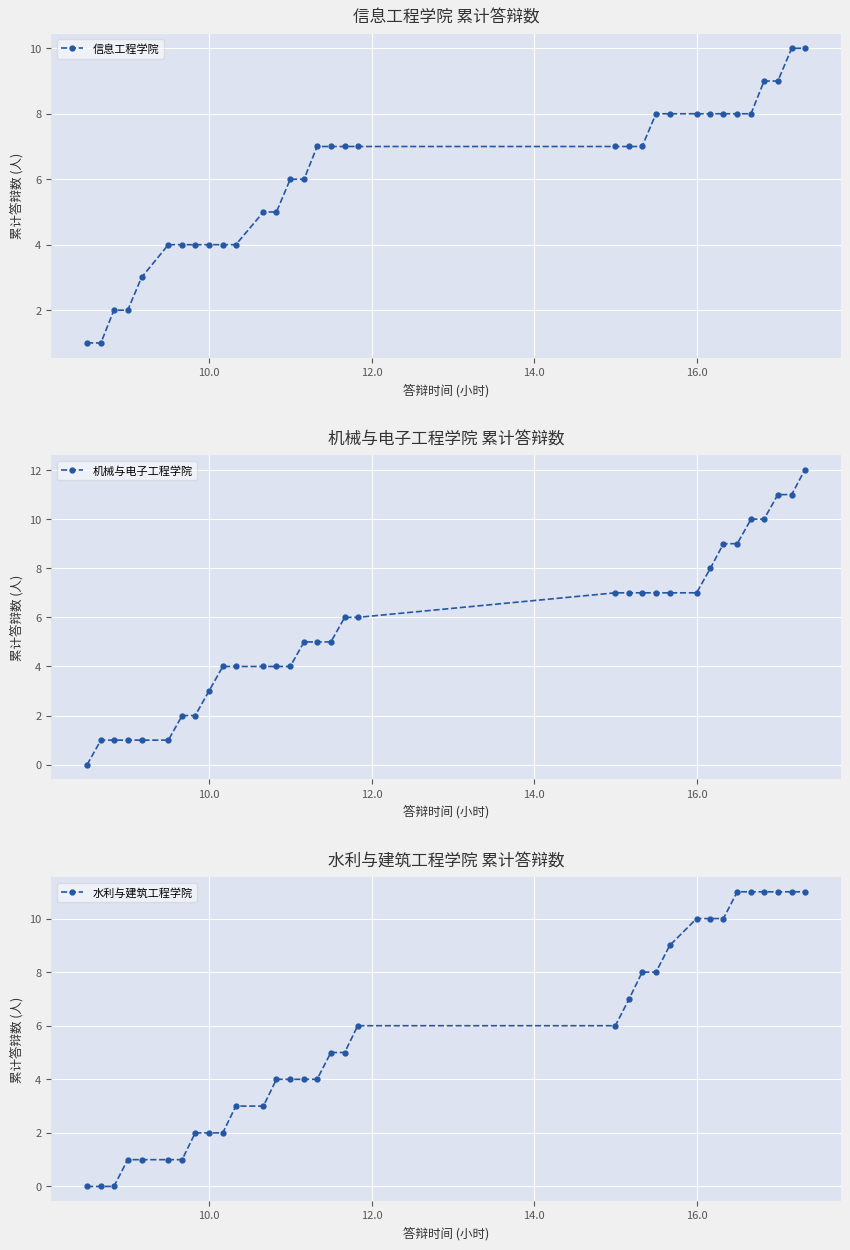

Reading right to left, list all the values displayed in this chart.

信息工程学院: 10	10	9	9	8	8	8	8	8	8	8	7	7	7	7	7	7	7	6	6	5	5	4	4	4	4	4	4	3	2	2	1	1
机械与电子工程学院: 12	11	11	10	10	9	9	8	7	7	7	7	7	7	6	6	5	5	5	4	4	4	4	4	3	2	2	1	1	1	1	1	0
水利与建筑工程学院: 11	11	11	11	11	11	10	10	10	9	8	8	7	6	6	5	5	4	4	4	4	3	3	2	2	2	1	1	1	1	0	0	0